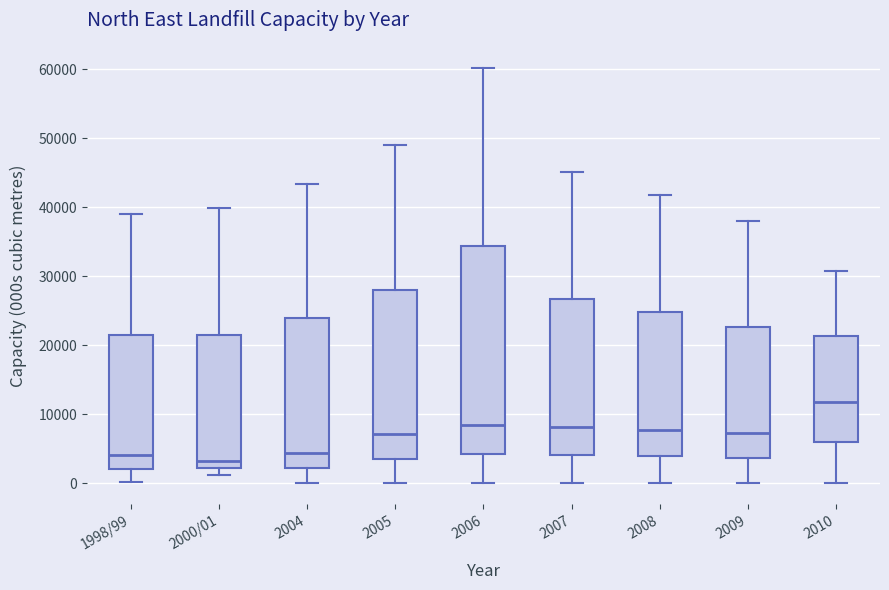

Reading left to right, read every box against the y-axis: the position of its median line, the range the box covers, and the ends of its whiskers. The values are not printed on the chart, so give them approximately, as read against the axis.

1998/99: median 4000, box 2000 to 22000, whiskers 0 to 39000
2000/01: median 3000, box 2000 to 22000, whiskers 1000 to 40000
2004: median 4000, box 2000 to 24000, whiskers 0 to 43000
2005: median 7000, box 4000 to 28000, whiskers 0 to 49000
2006: median 8000, box 4000 to 34000, whiskers 0 to 60000
2007: median 8000, box 4000 to 27000, whiskers 0 to 45000
2008: median 8000, box 4000 to 25000, whiskers 0 to 42000
2009: median 7000, box 4000 to 23000, whiskers 0 to 38000
2010: median 12000, box 6000 to 21000, whiskers 0 to 31000